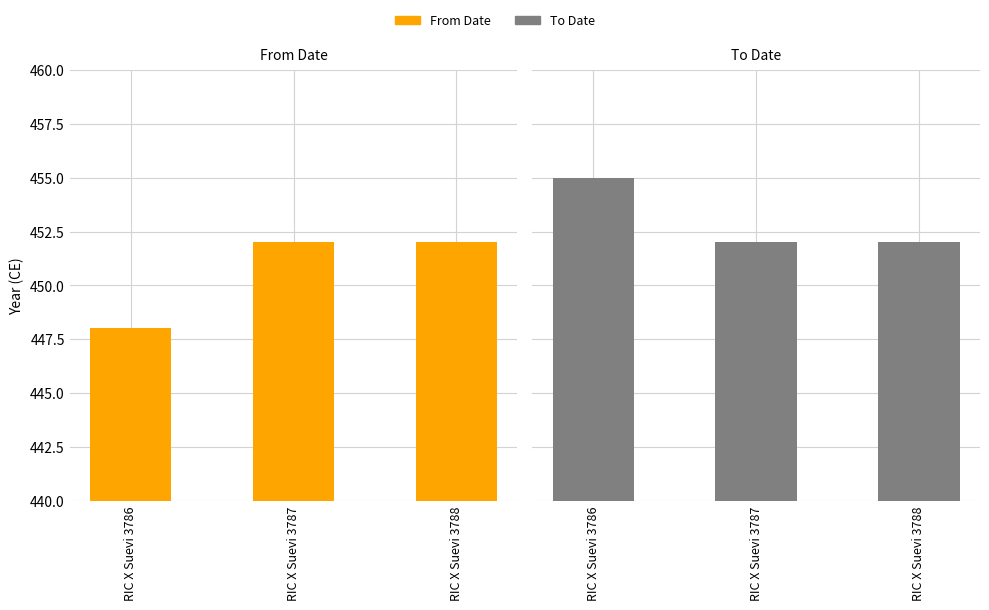

How many To Date values are between 452 and 455?

3